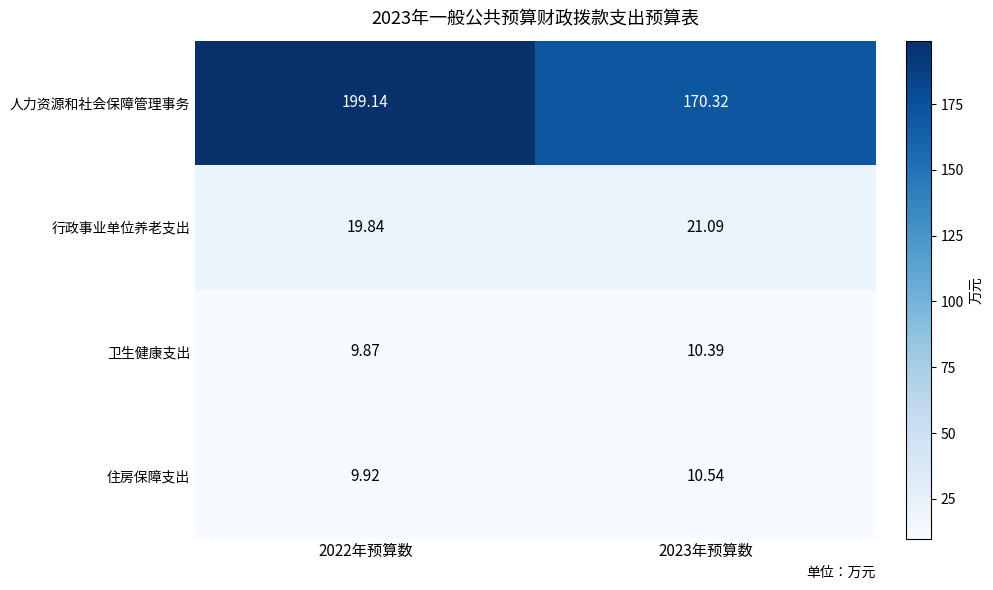

Rank the series at 2023年预算数 from lowest to highest value.

卫生健康支出, 住房保障支出, 行政事业单位养老支出, 人力资源和社会保障管理事务